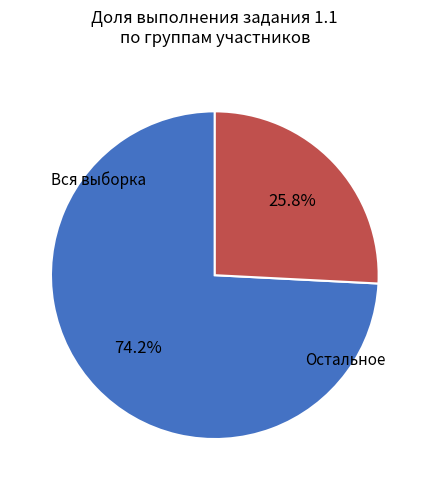

How many segments does this pie chart have?

2